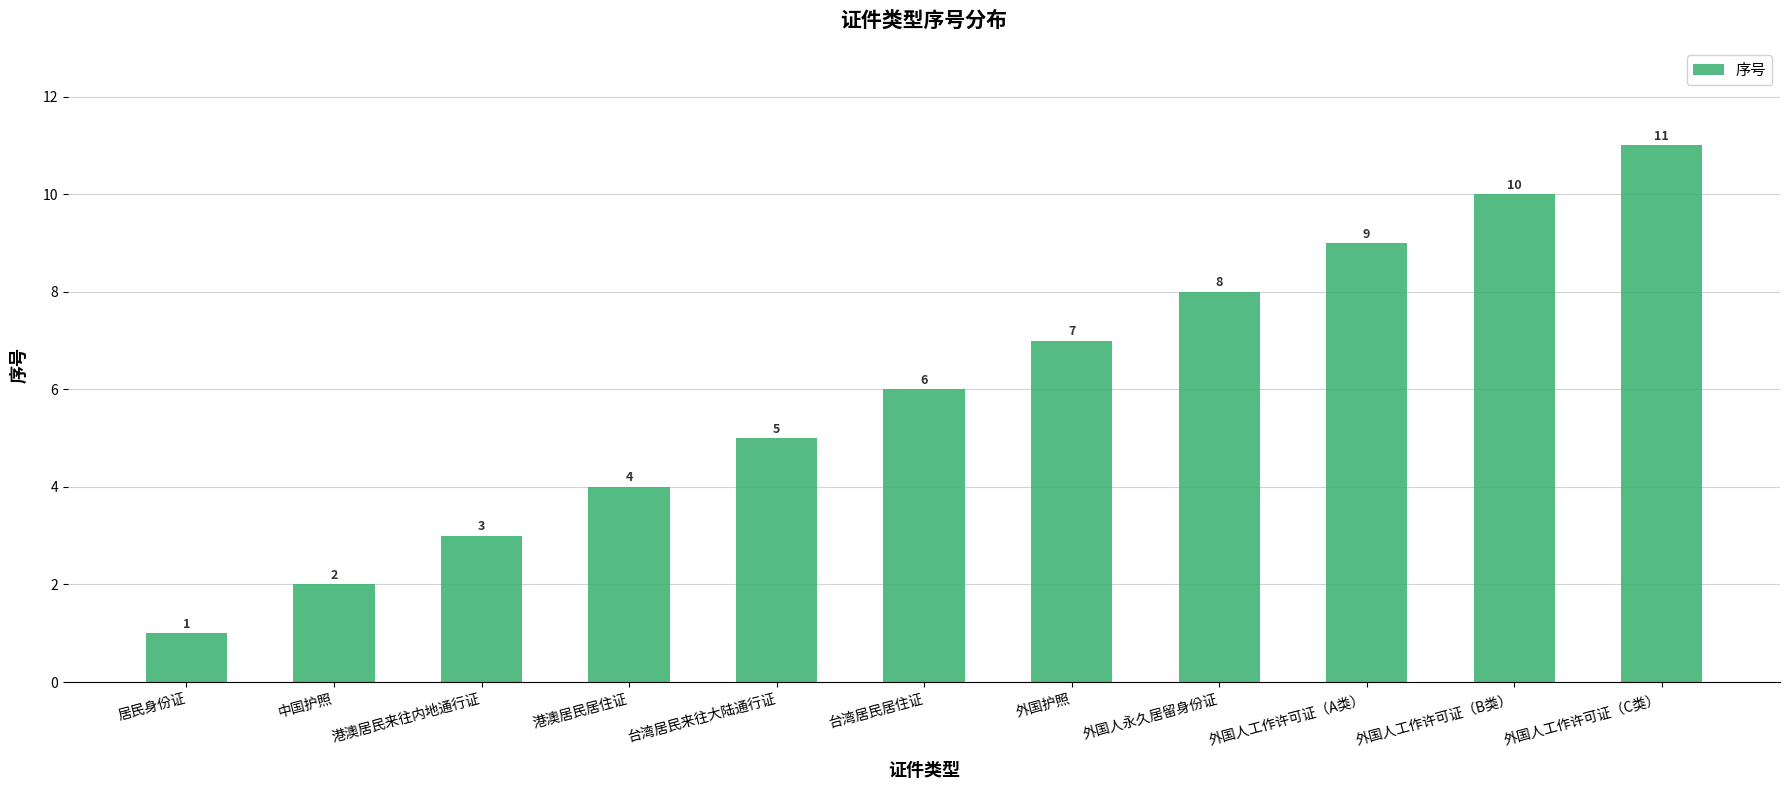

What is the sum of all values?

66